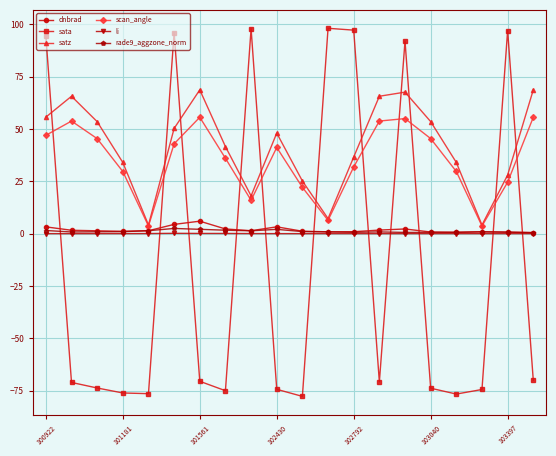

True or false: scan_angle has more than 0 points higher than both neighbors.

True